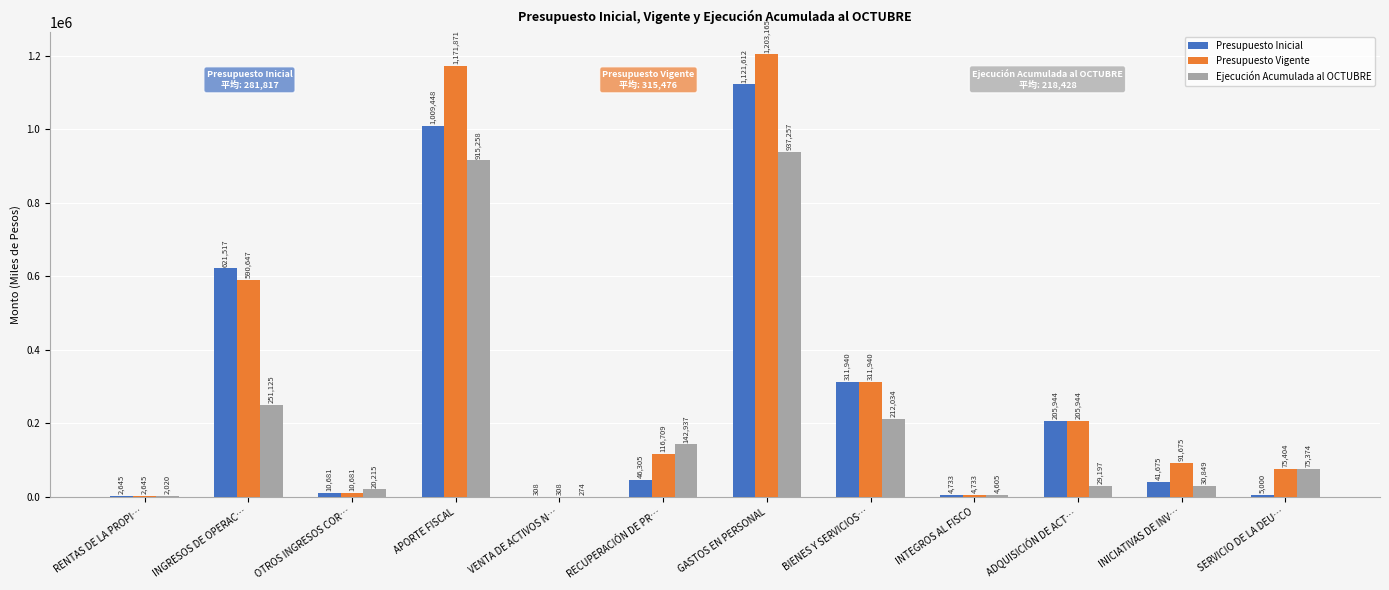

Where is Ejecución Acumulada al OCTUBRE nearest to the value 468765?

INGRESOS DE OPERAC…